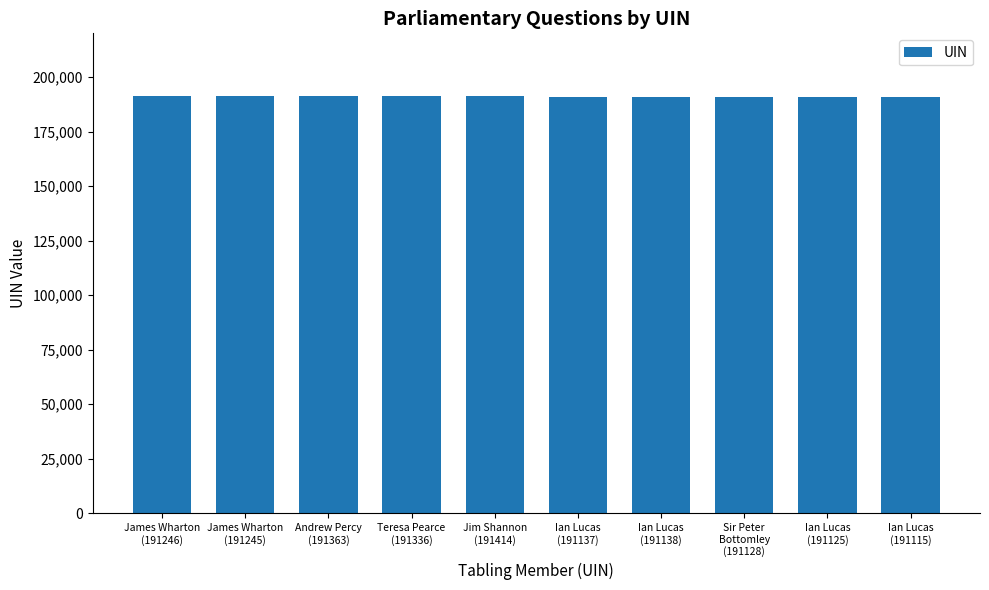

What is the maximum value shown in the chart?

191414